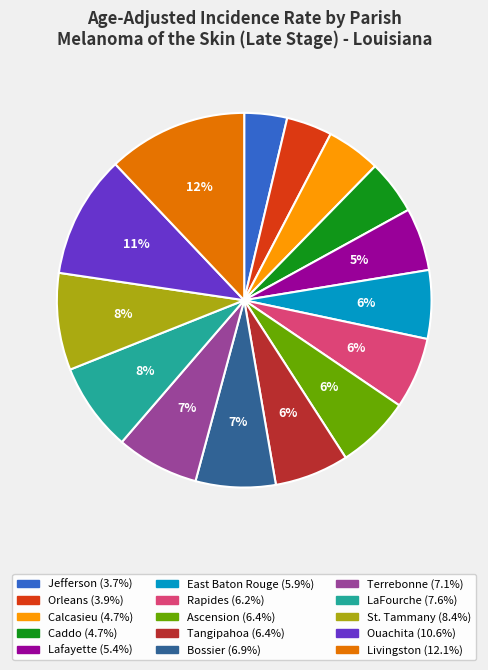

To the nearest percent, what is the average slice percentage?

7%